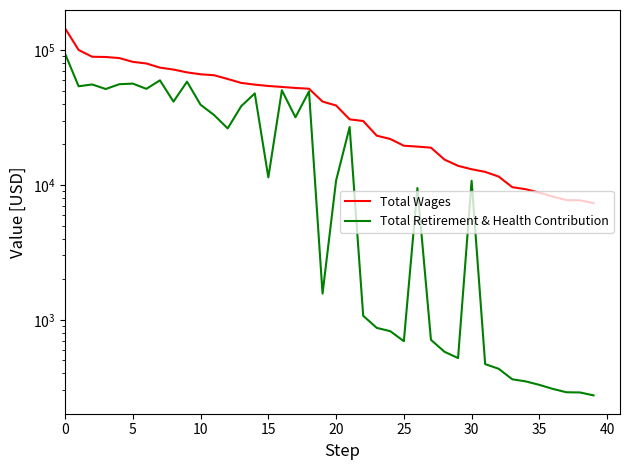

True or false: Total Wages has more than 2 interior local peaks.

False